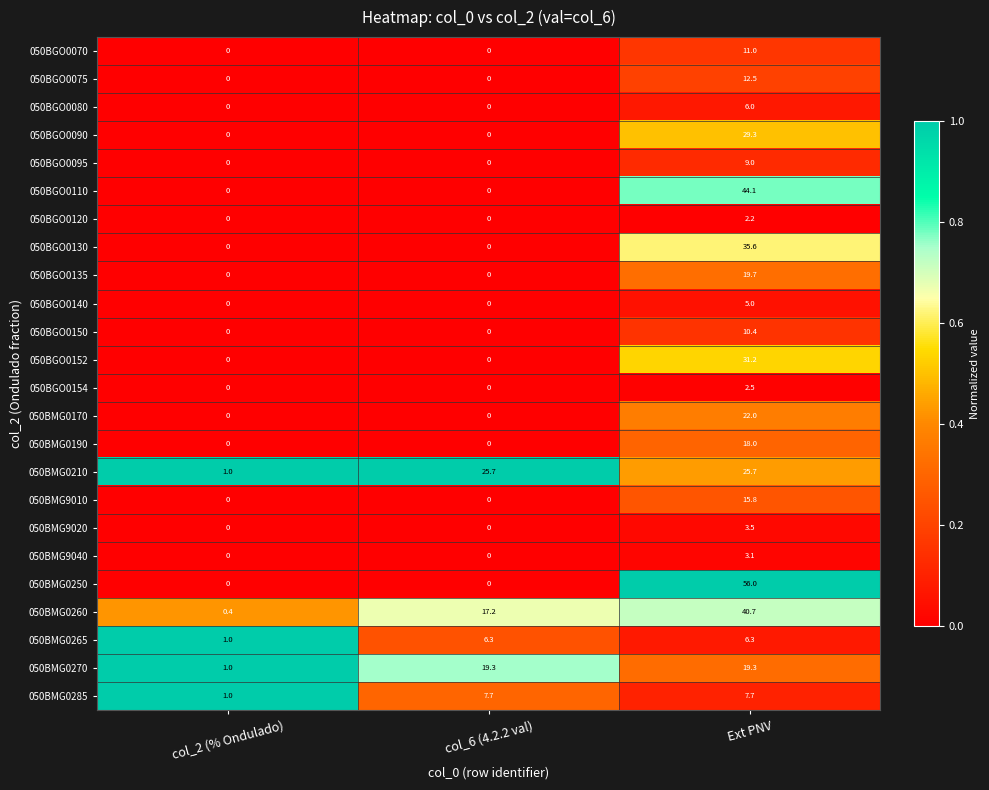

What value does the 050BMG9010 series have at Ext PNV?

15.8